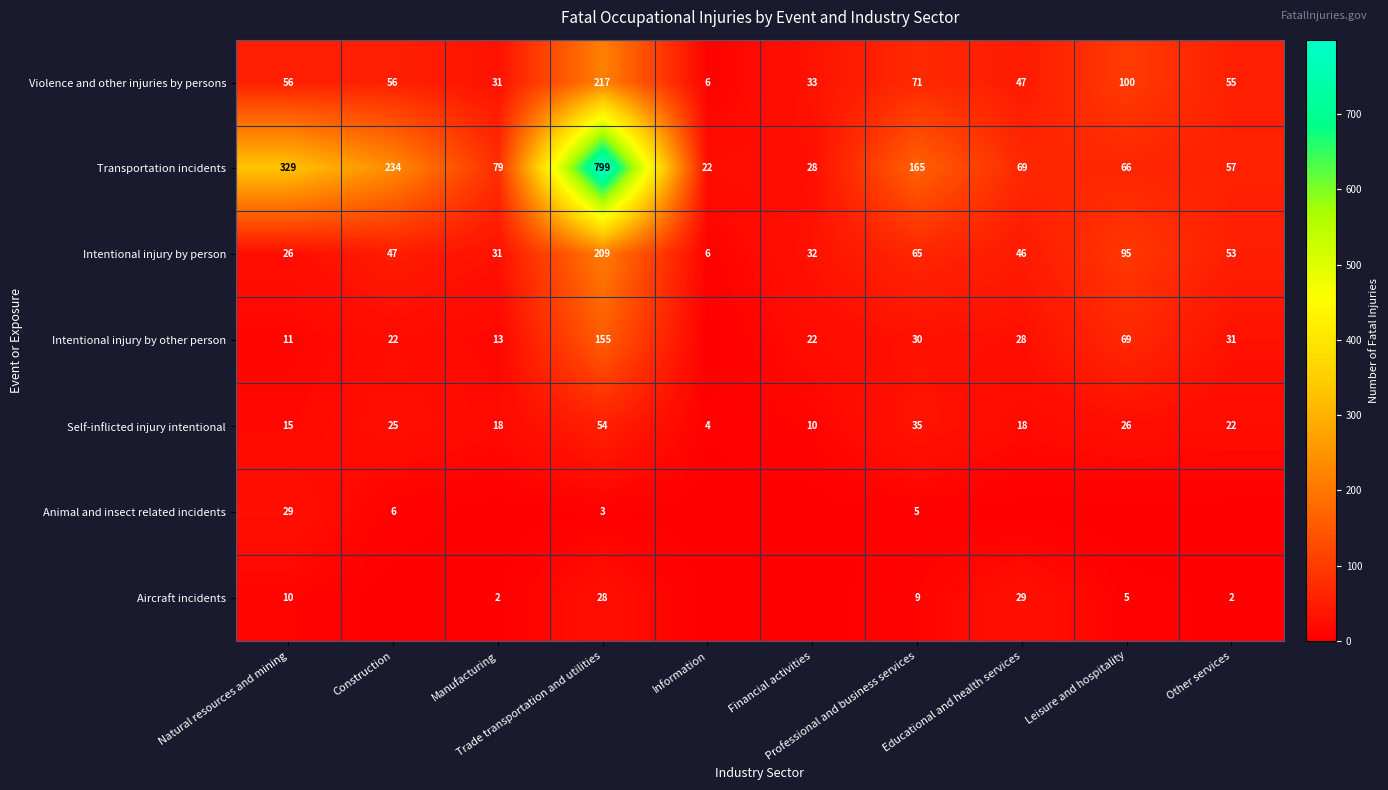

What is the average value of the Transportation incidents series?

185